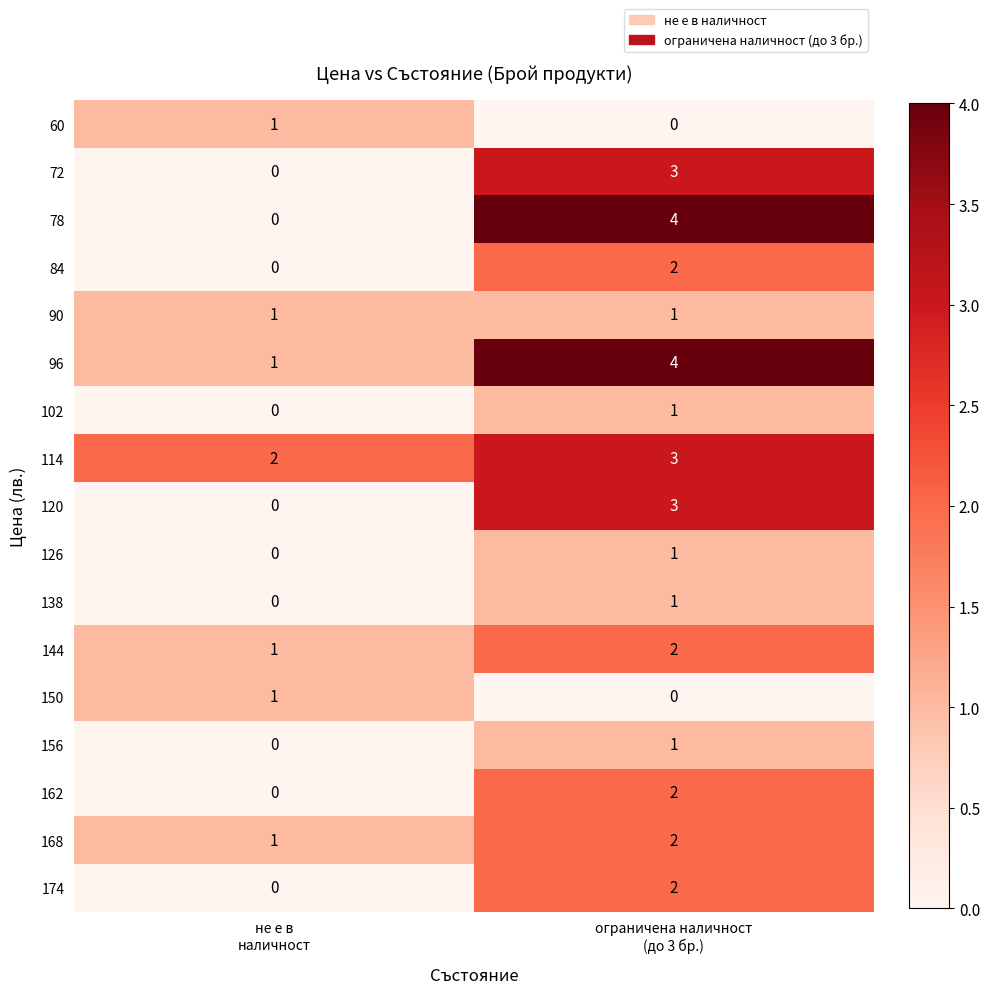

What is the total value across all series at не е в
наличност?

8